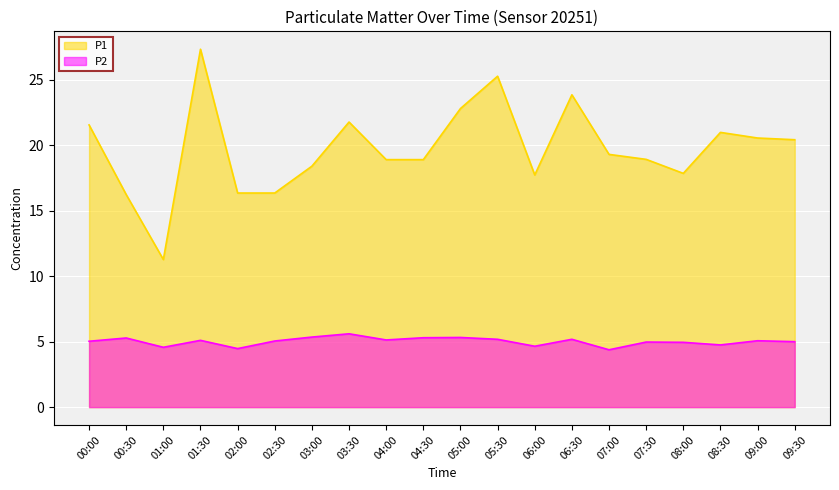

What is the sum of the P2 values at 01:30 and 04:30?

10.4